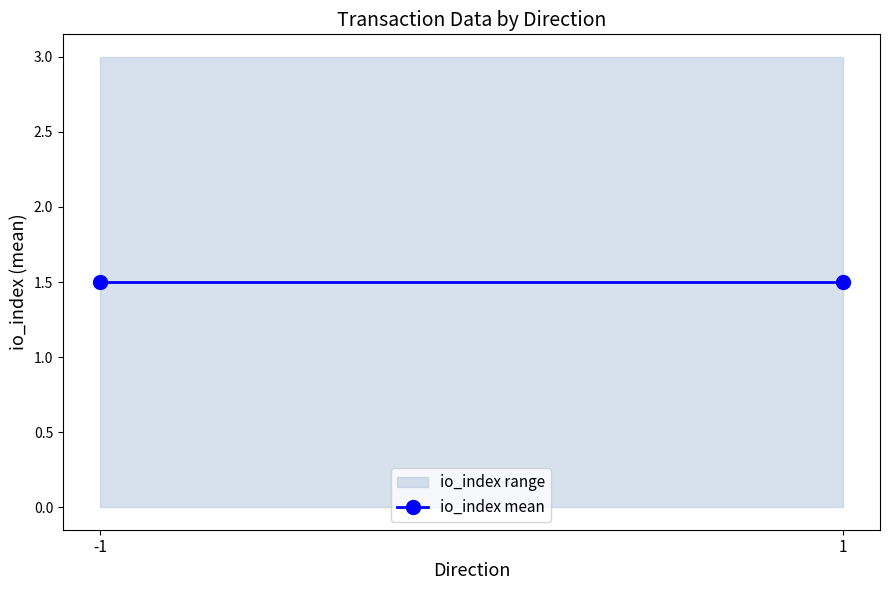

What is the difference between the second highest and minimum values in the io_index series?

3.0